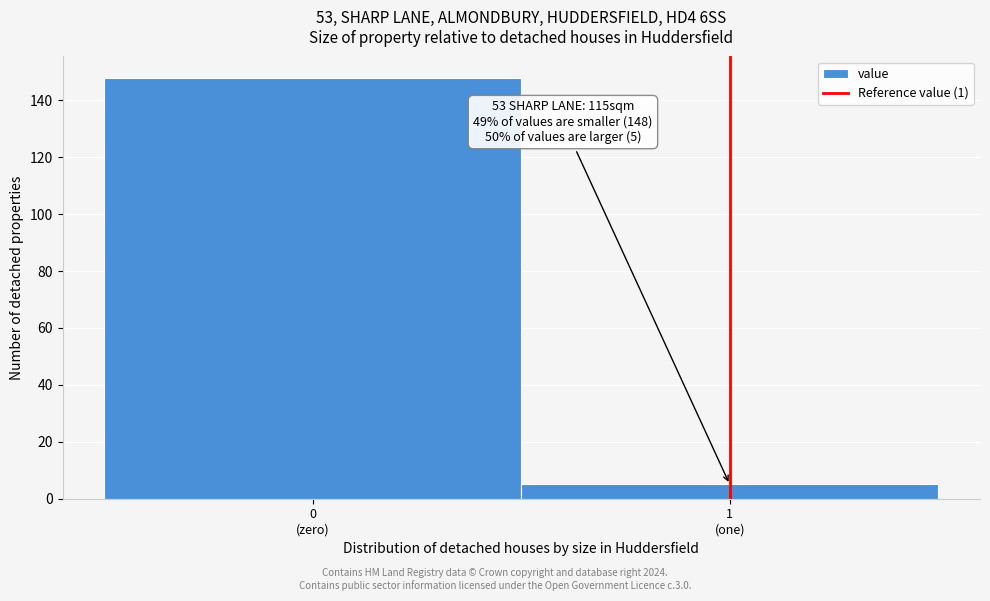

Reading left to right, list all the values displayed in this chart.

148	5